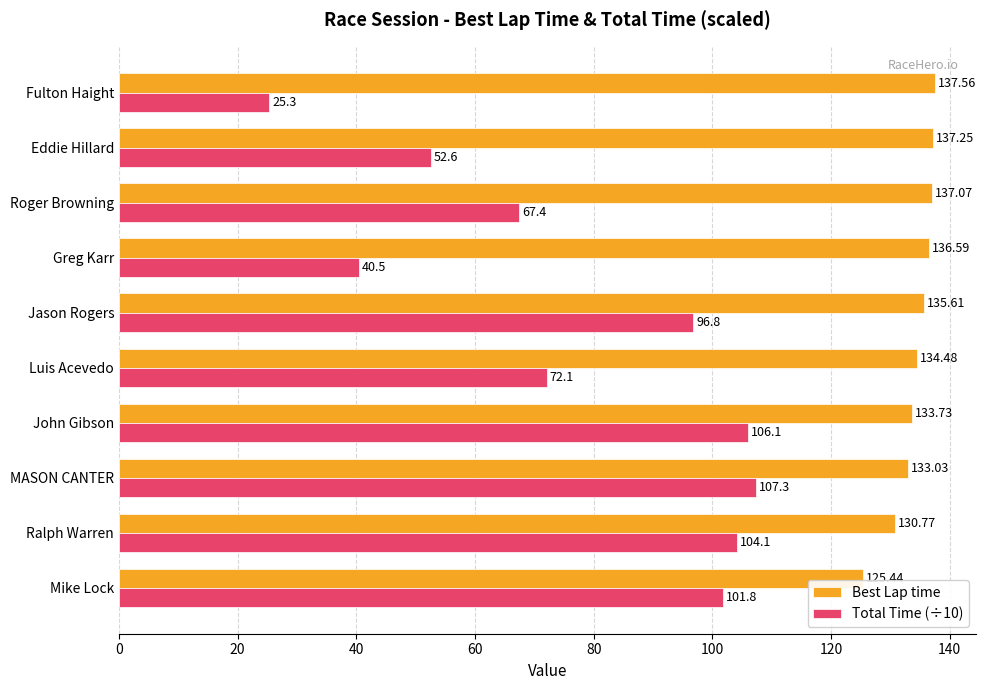

At which label is Best Lap time closest to 131?

Ralph Warren